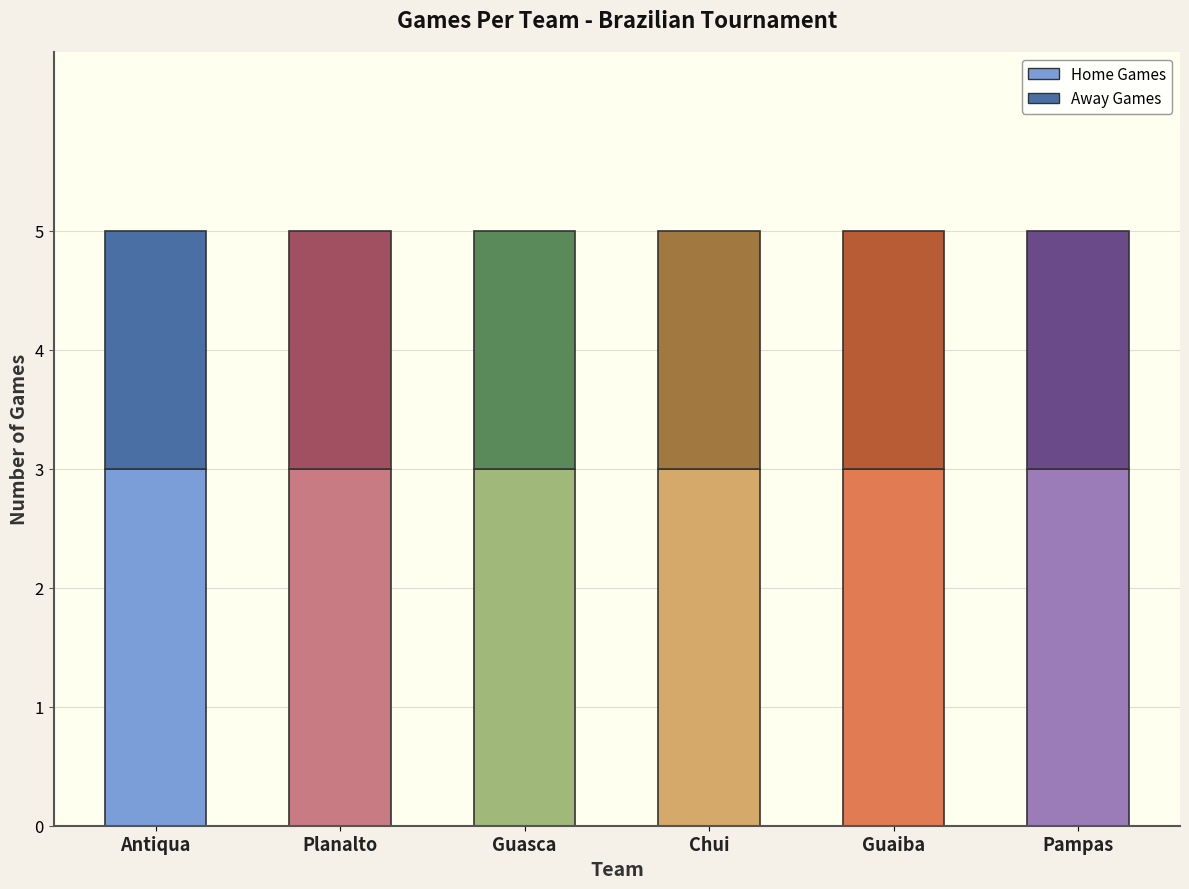

What is the lowest value of the Home Games series?

3